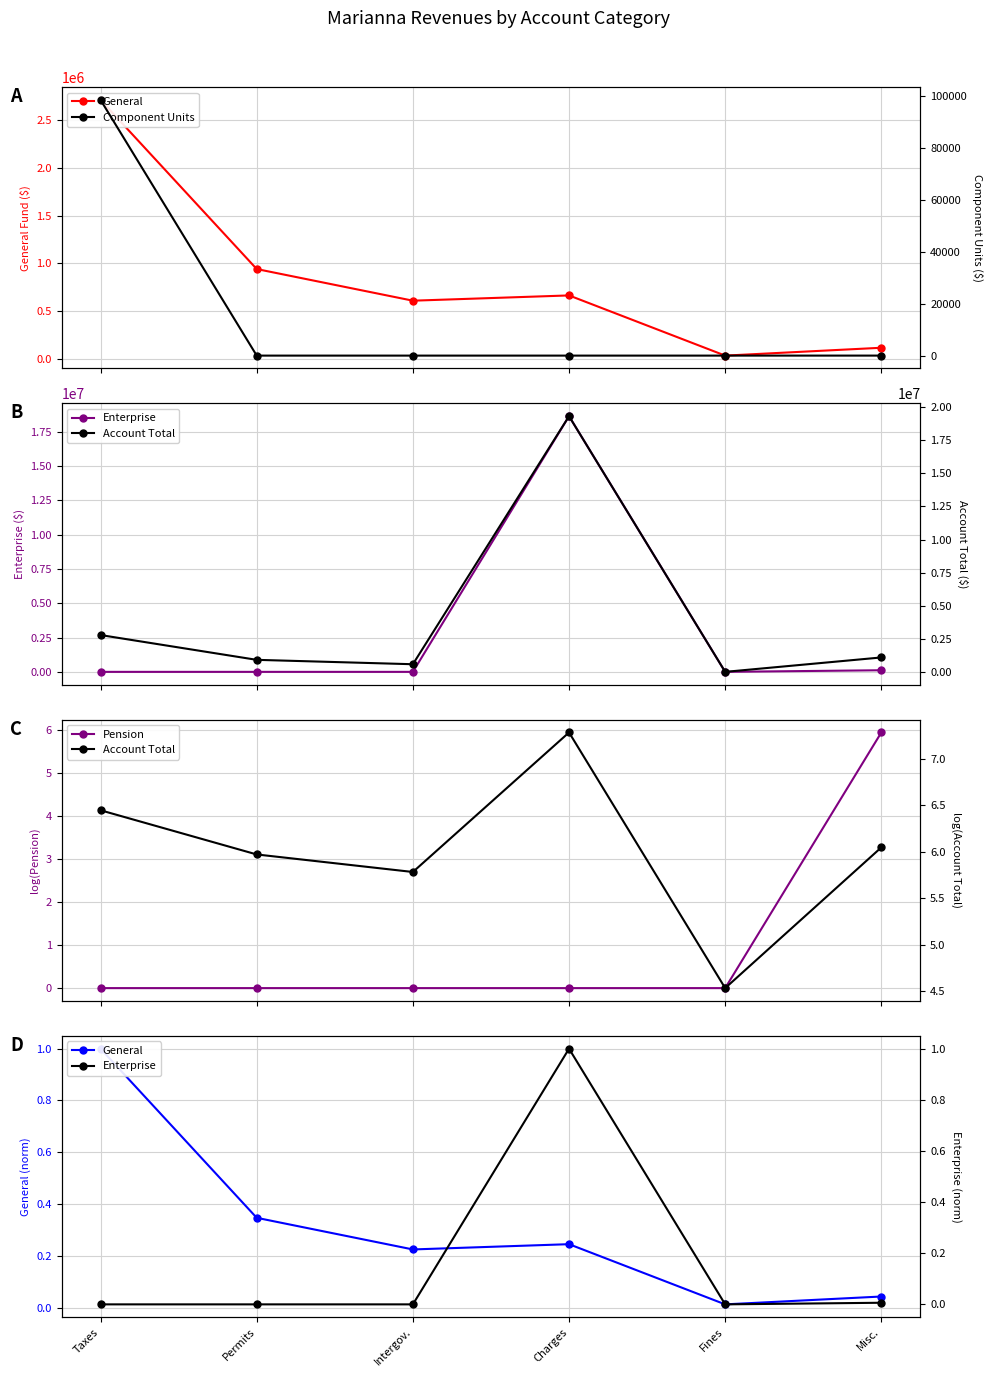

What is the maximum value shown in the chart?

98334.0